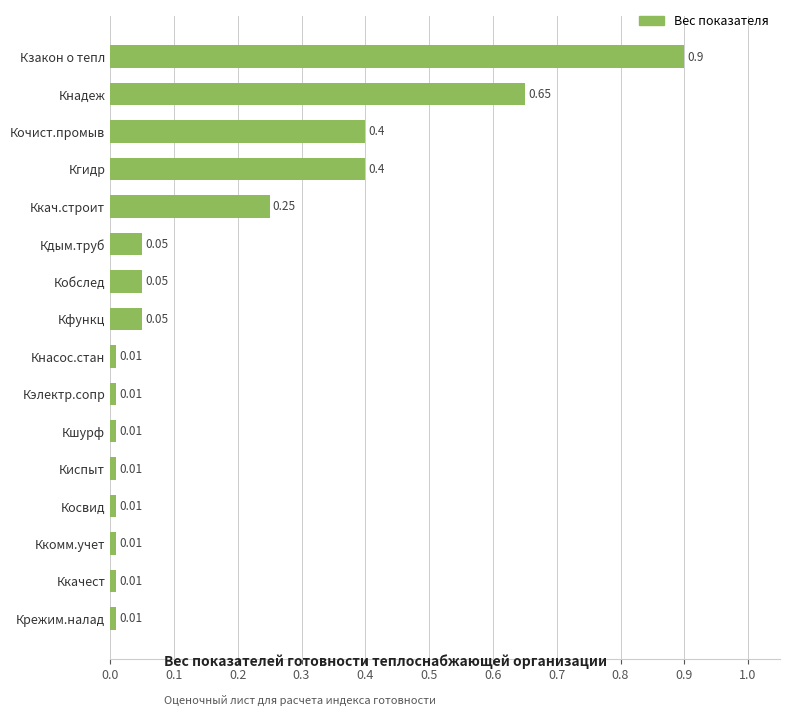

Which has a higher value, Кочист.промыв or Ккачест?

Кочист.промыв